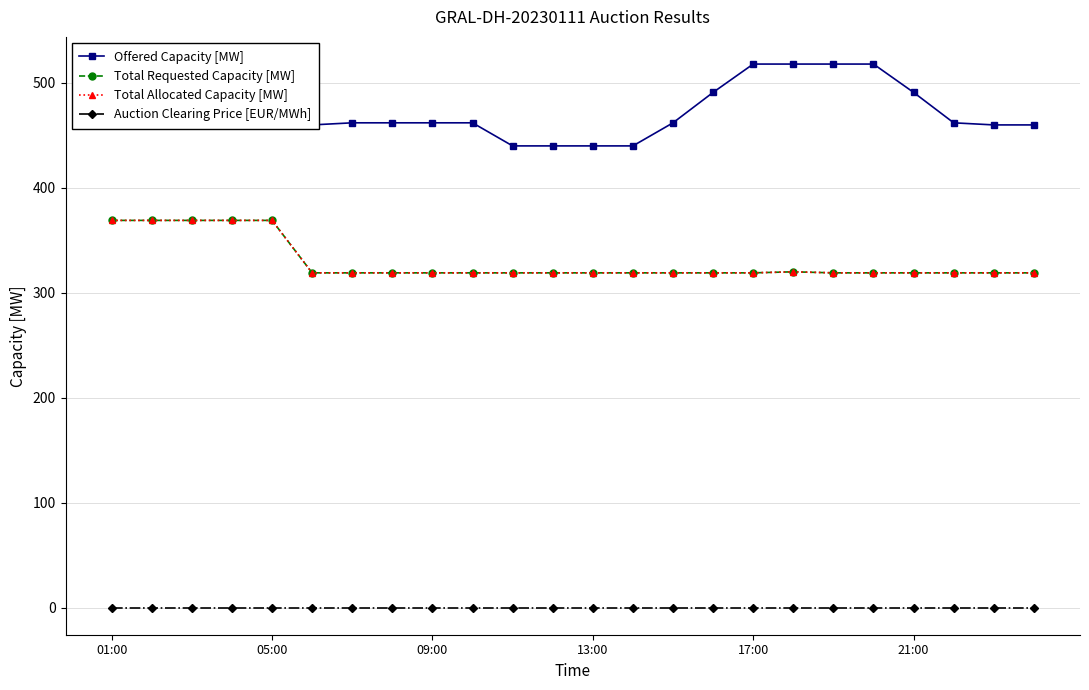

Is this an area chart (filled region under the line)?

No